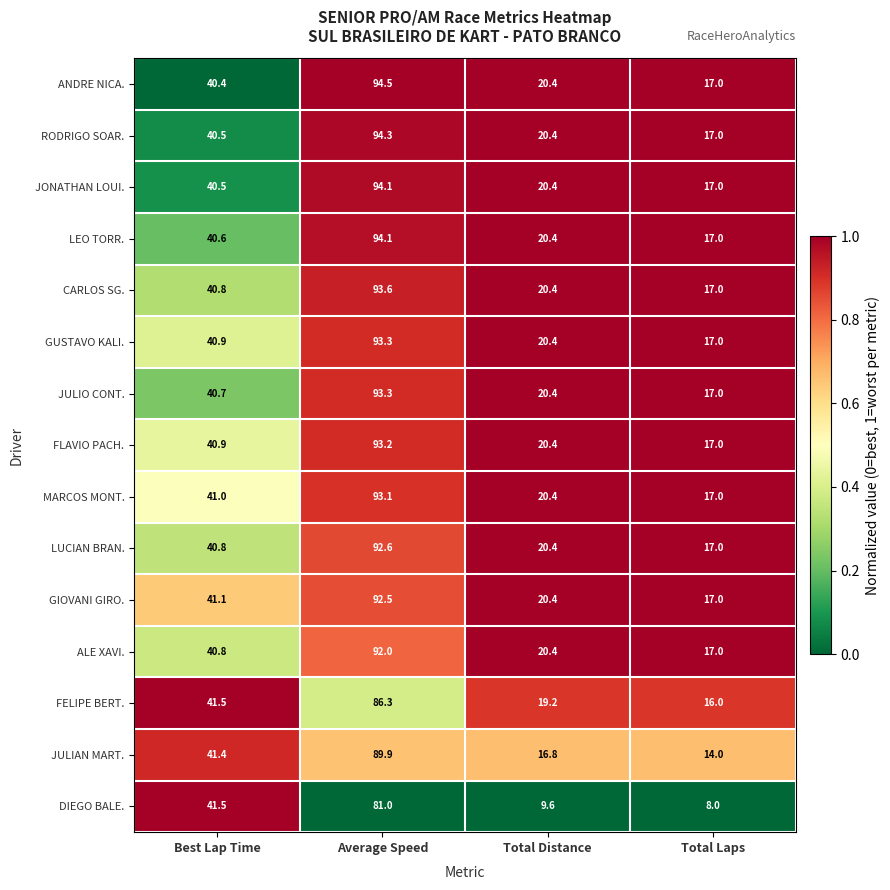

Between Best Lap Time and Average Speed, which series saw the biggest shift?

ANDRE NICA.